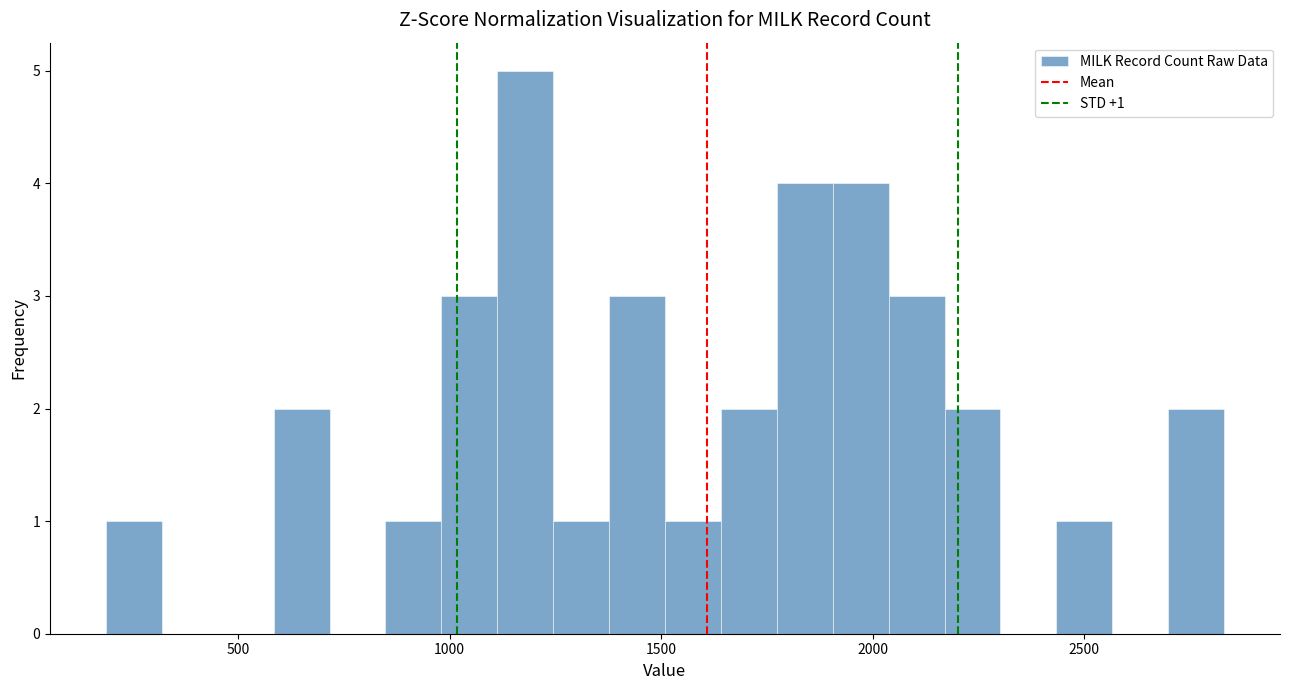

Read against the x-axis, roughly where is the centre of the tallest bar?

1200